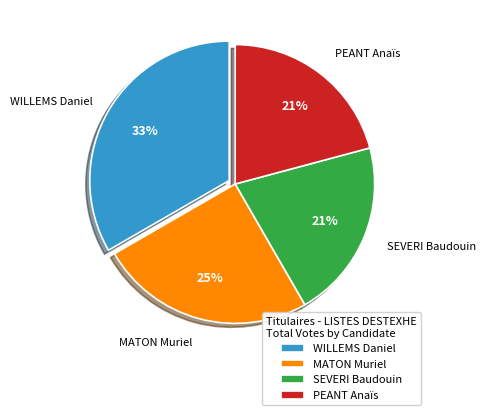

How many slices are in this pie chart?

4